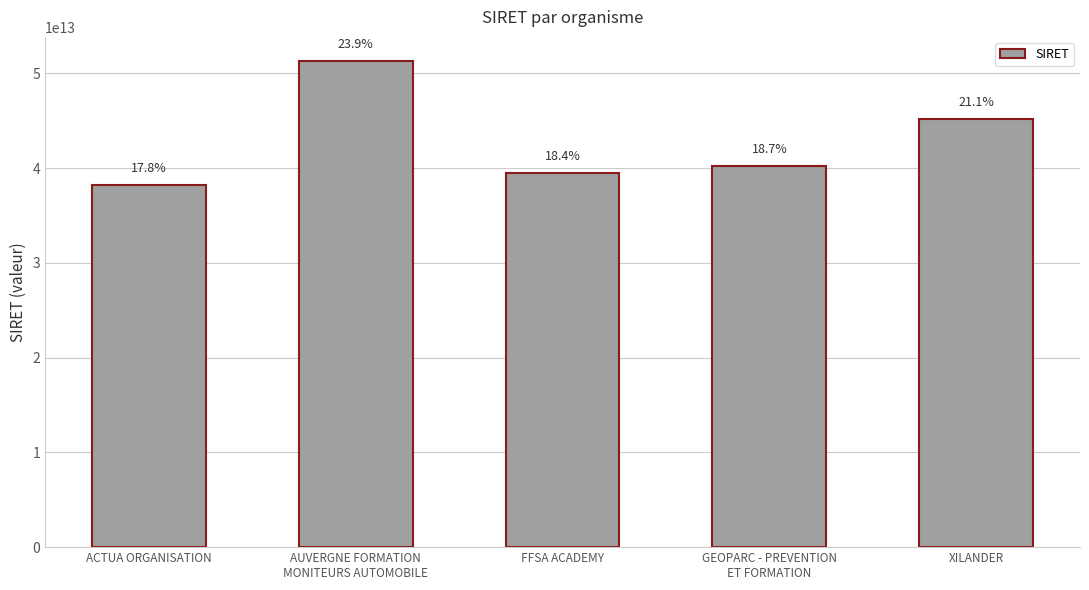

What is the average value?

42874981480037